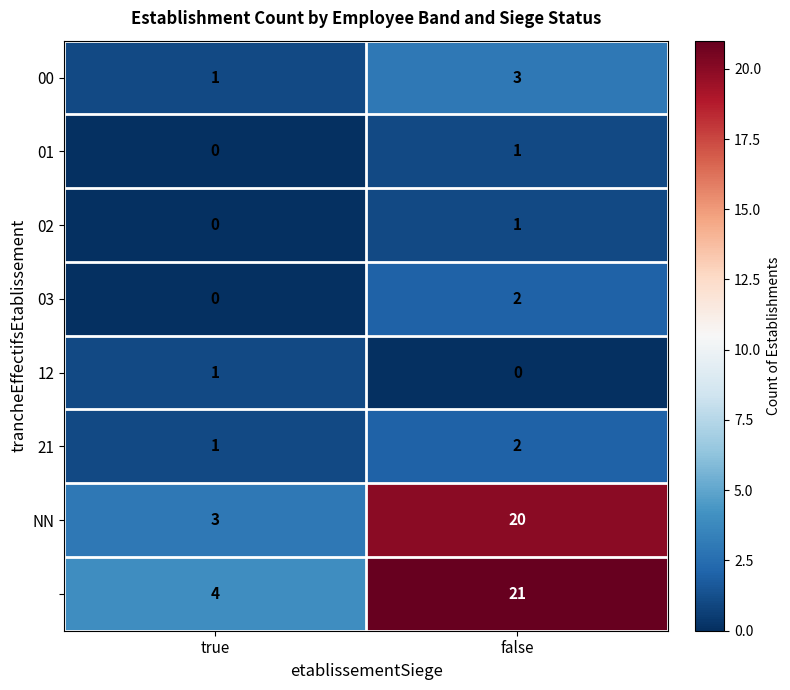

At which category does the chart reach its peak across all series?

false